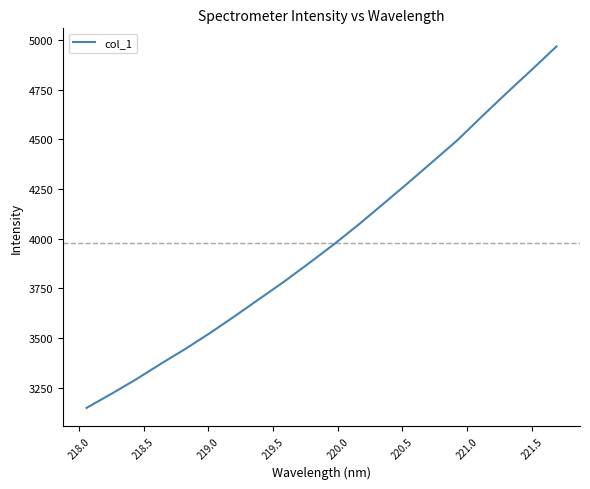

What is the minimum value shown in the chart?

3148.6